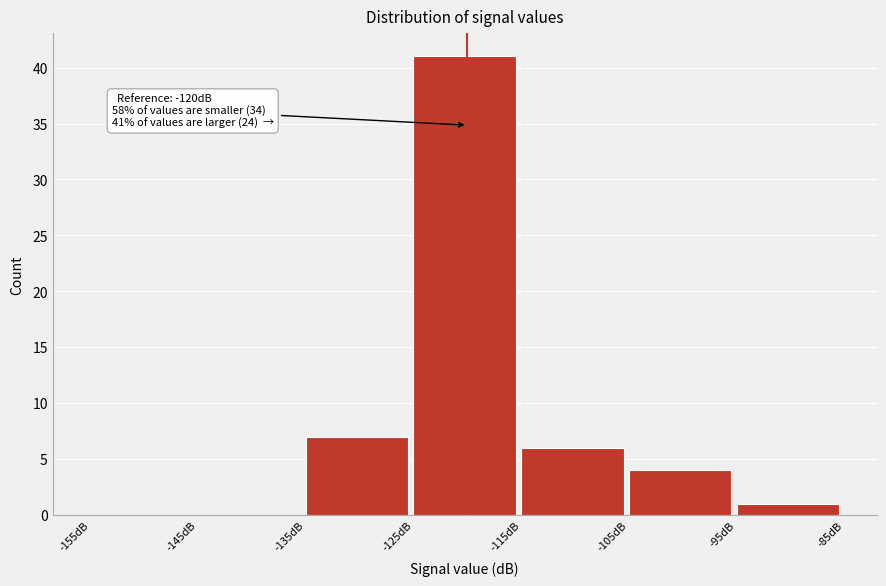

Which range on the x-axis has the tallest bar?

-125 to -115